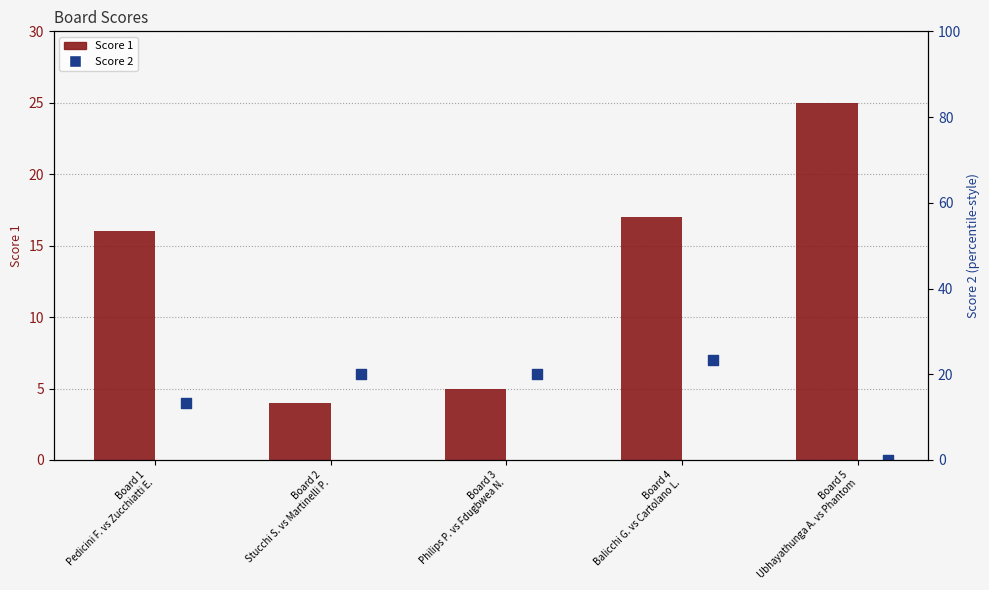

Which series has the largest total across all categories?

Score 1